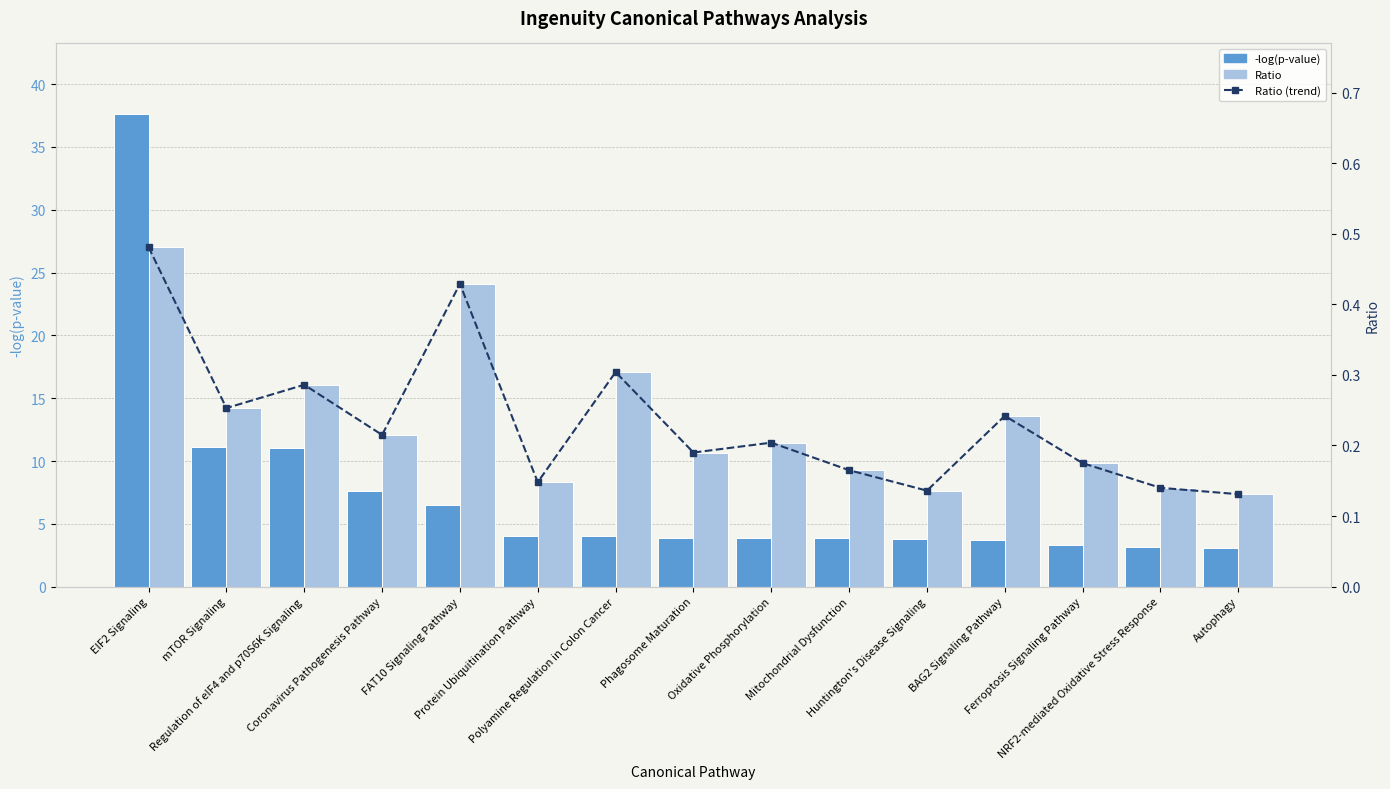

How many Ratio values are between 0 and 1?

15